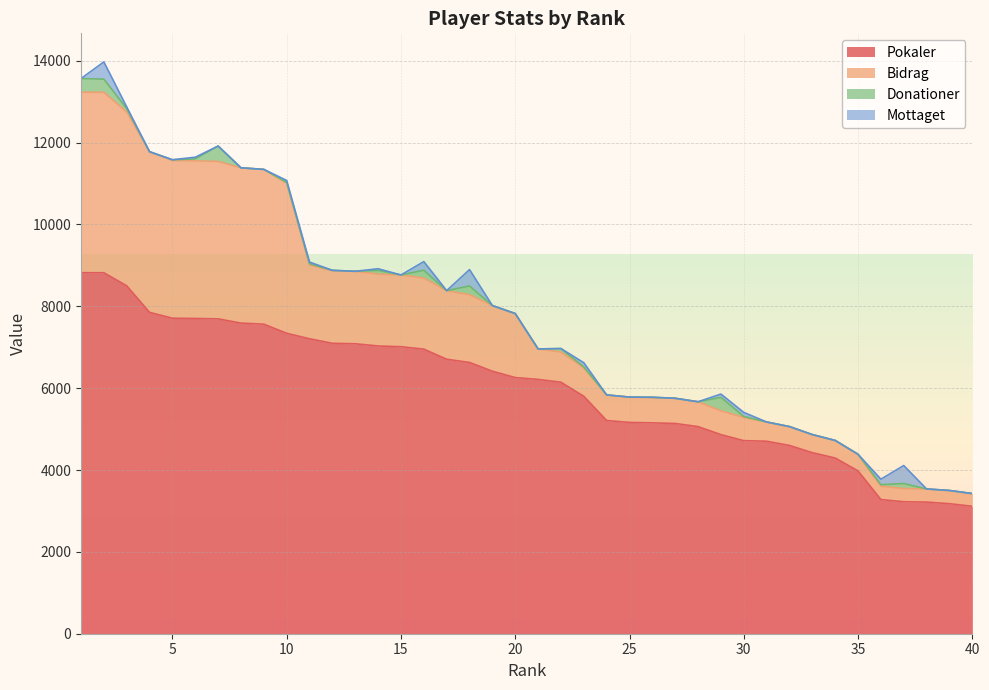

Between which two adjacent categories do Mottaget and Donationer first intersect?

1 and 2